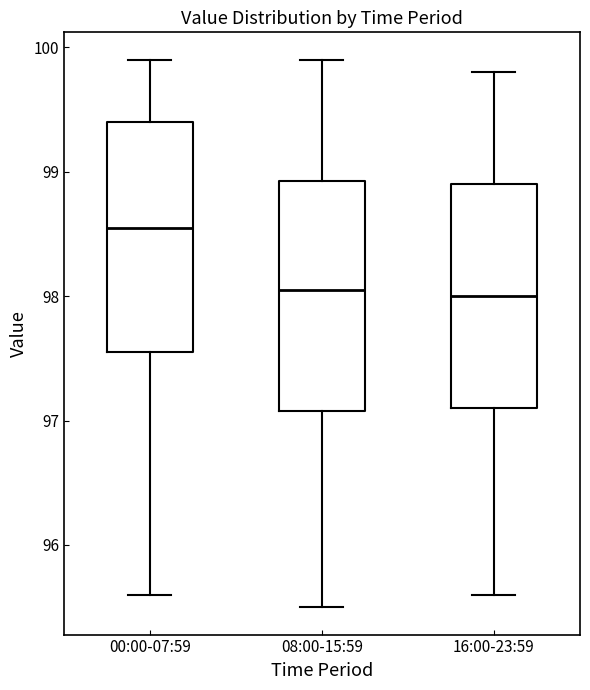

Reading left to right, read every box against the y-axis: the position of its median line, the range the box covers, and the ends of its whiskers. The values are not printed on the chart, so give them approximately, as read against the axis.

00:00-07:59: median 98.6, box 97.6 to 99.4, whiskers 95.6 to 99.9
08:00-15:59: median 98.1, box 97.1 to 98.9, whiskers 95.5 to 99.9
16:00-23:59: median 98.0, box 97.1 to 98.9, whiskers 95.6 to 99.8